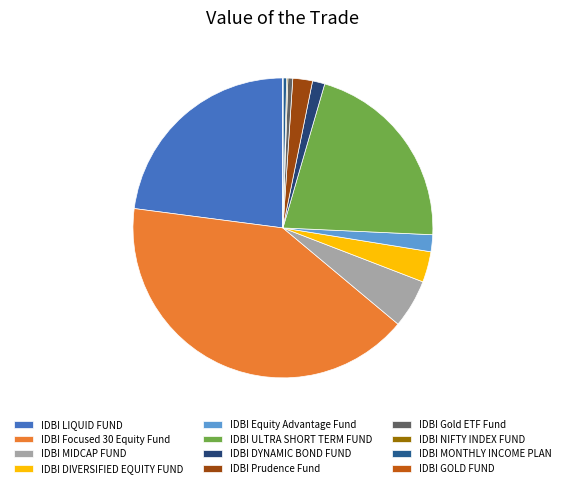

True or false: IDBI NIFTY INDEX FUND accounts for 0% of the total.

True